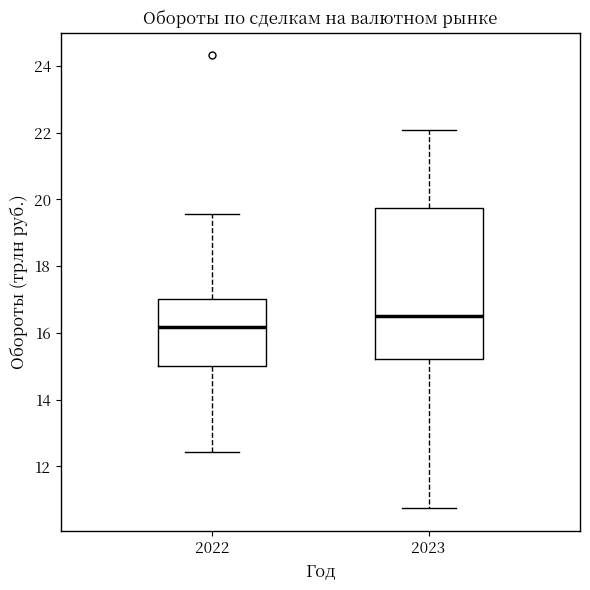

Which box's median line is the highest?

2023